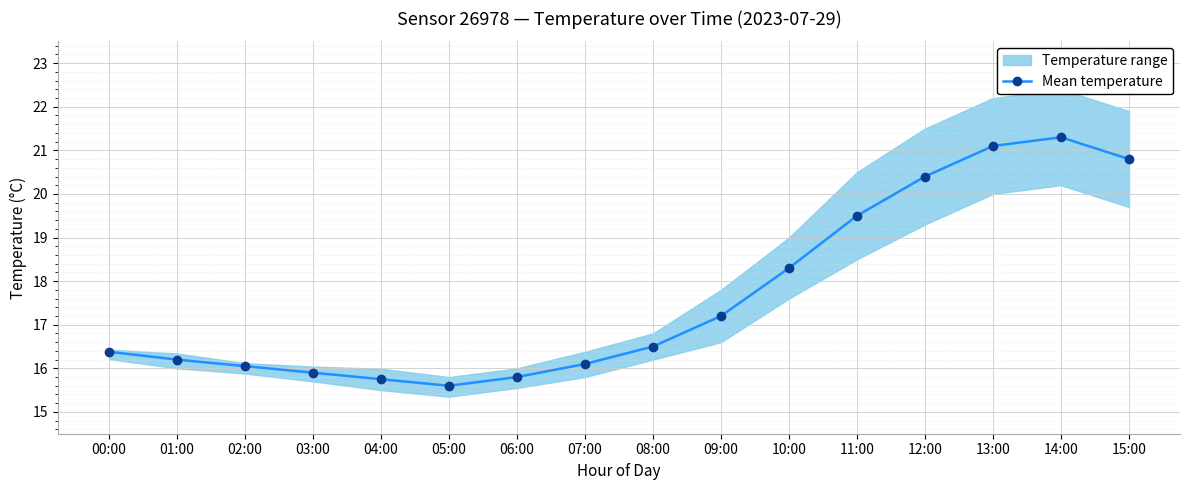

Reading right to left, transcribe all the data shown in this chart.

15:00=20.8	14:00=21.3	13:00=21.1	12:00=20.4	11:00=19.5	10:00=18.3	09:00=17.2	08:00=16.5	07:00=16.1	06:00=15.8	05:00=15.6	04:00=15.8	03:00=15.9	02:00=16.1	01:00=16.2	00:00=16.4